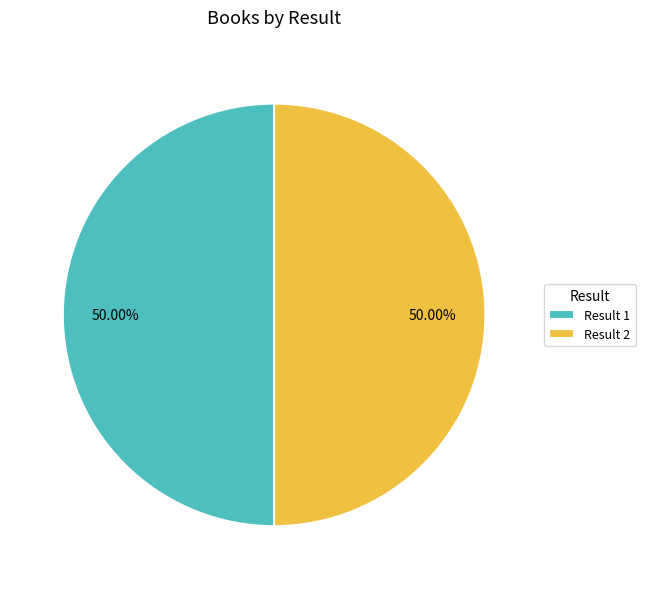

Count the number of slices in the pie.

2